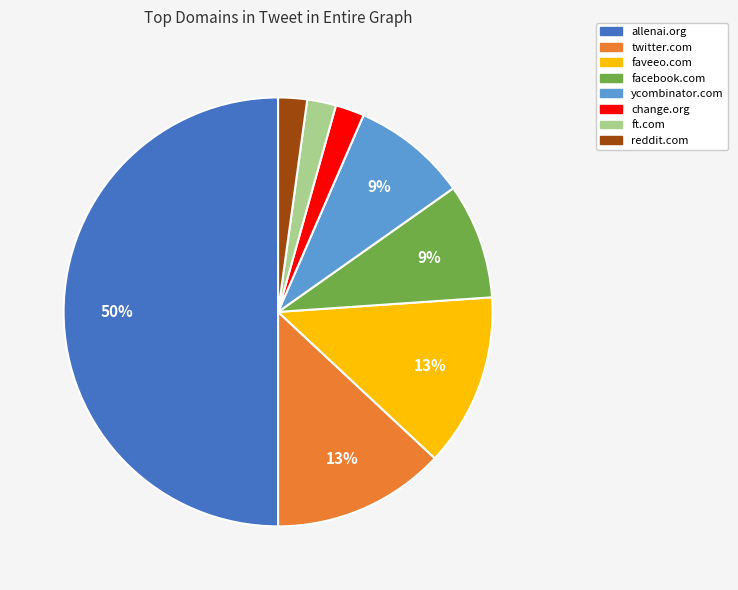

Is ycombinator.com the majority of the pie?

No